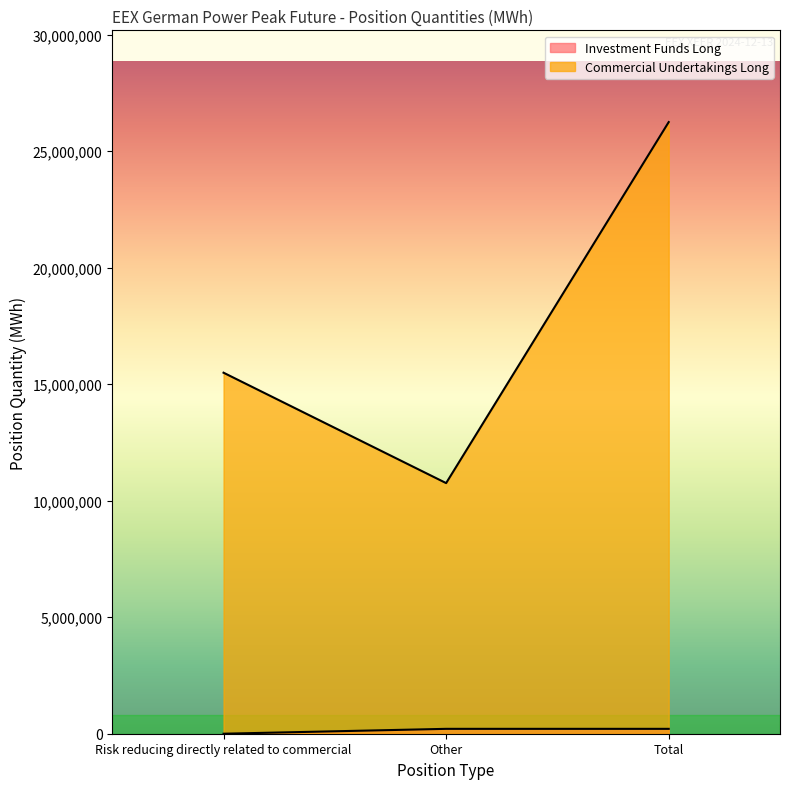

Which series has the largest total across all categories?

Commercial Undertakings Long